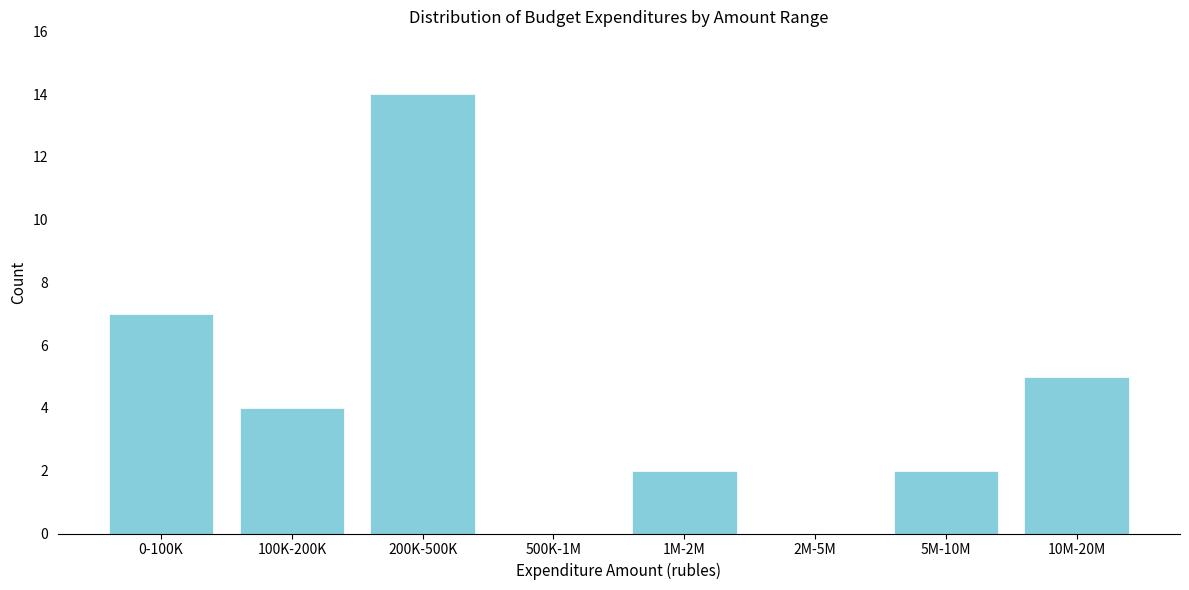

Reading left to right, list all the values displayed in this chart.

0-100K=7	100K-200K=4	200K-500K=14	500K-1M=0	1M-2M=2	2M-5M=0	5M-10M=2	10M-20M=5